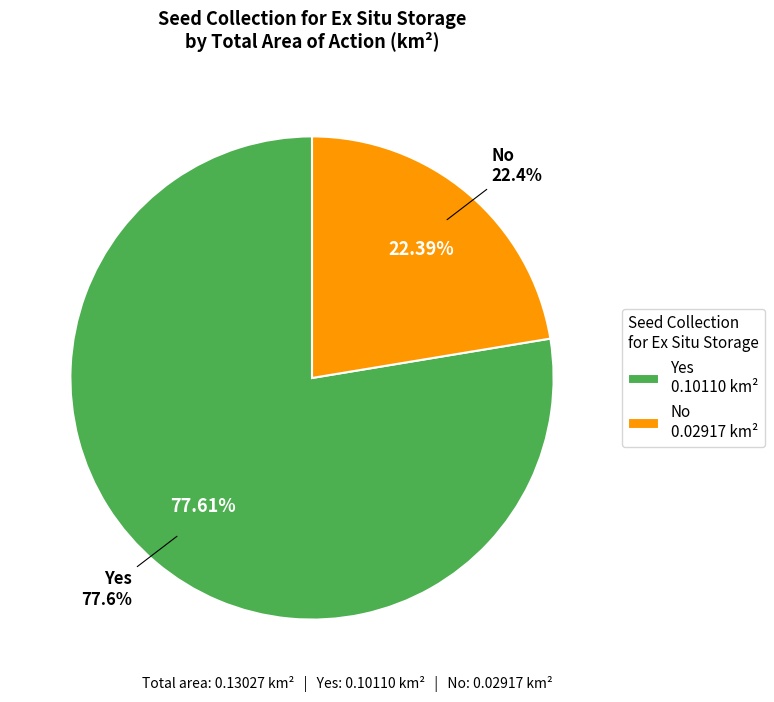

To the nearest percent, what is the average slice percentage?

50%